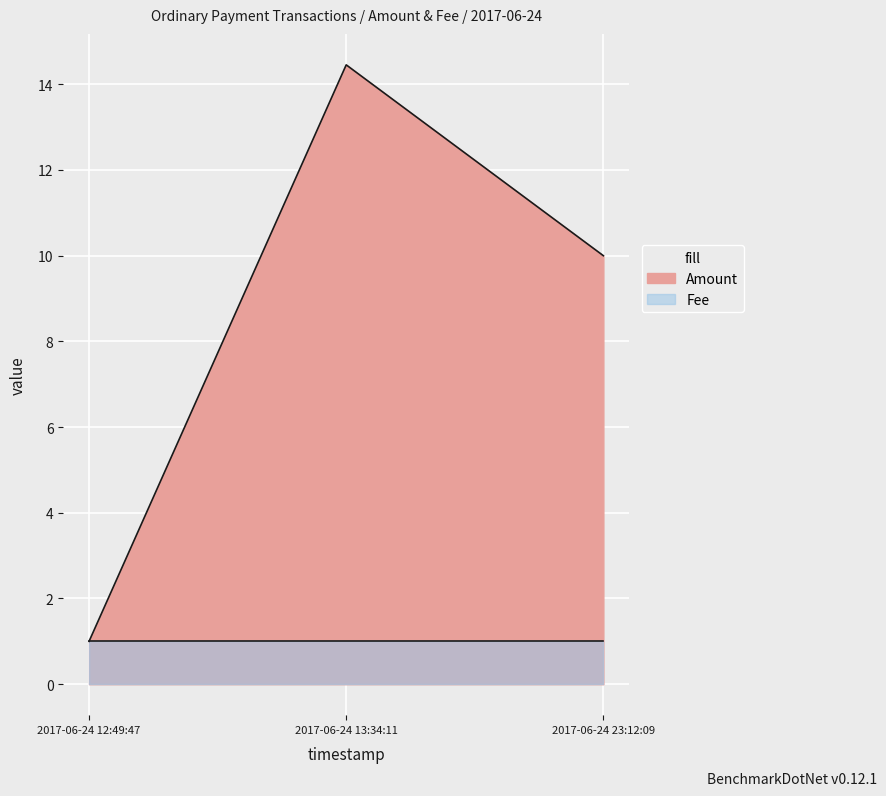

The value at 2017-06-24 23:12:09 is 10.0. True or false?

True